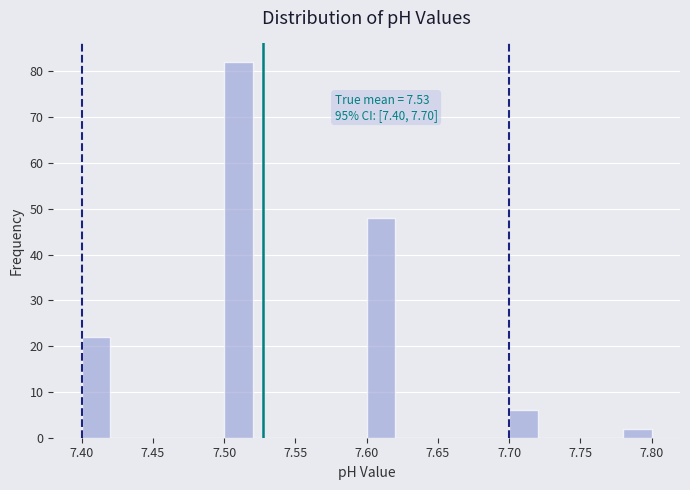

Which range on the x-axis has the tallest bar?

7.50 to 7.52